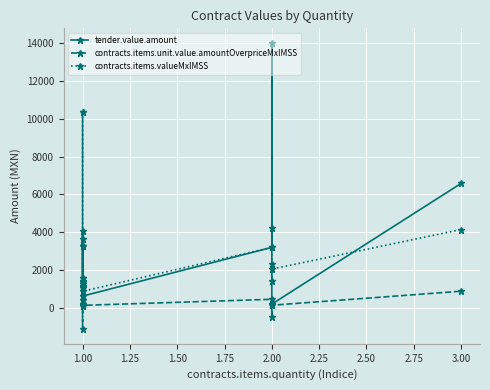

What are all the series names shown in the legend?

tender.value.amount, contracts.items.unit.value.amountOverpriceMxIMSS, contracts.items.valueMxIMSS